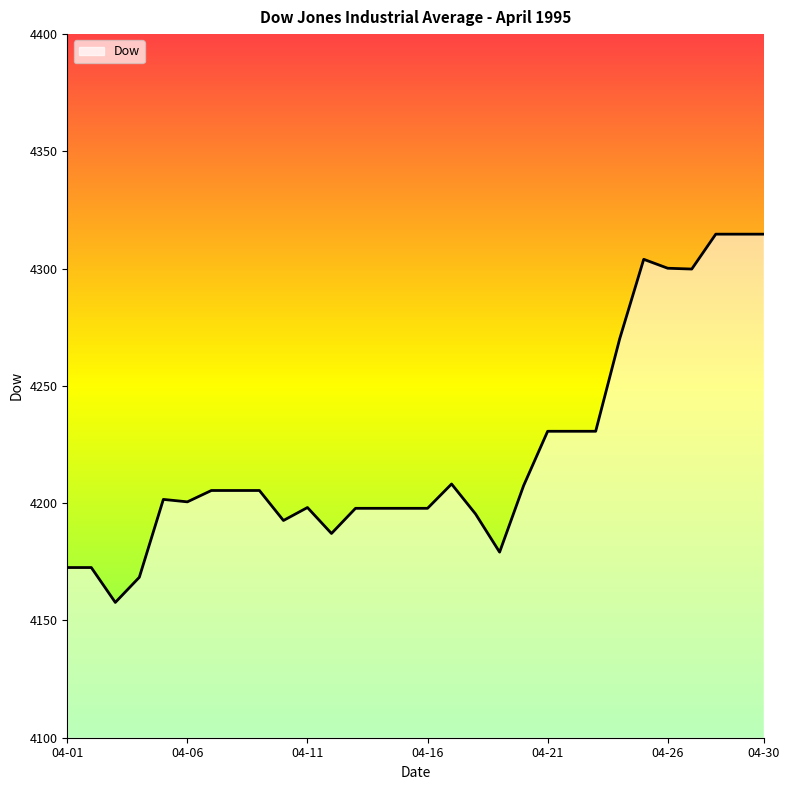

What is the difference between the maximum and minimum values?

157.0